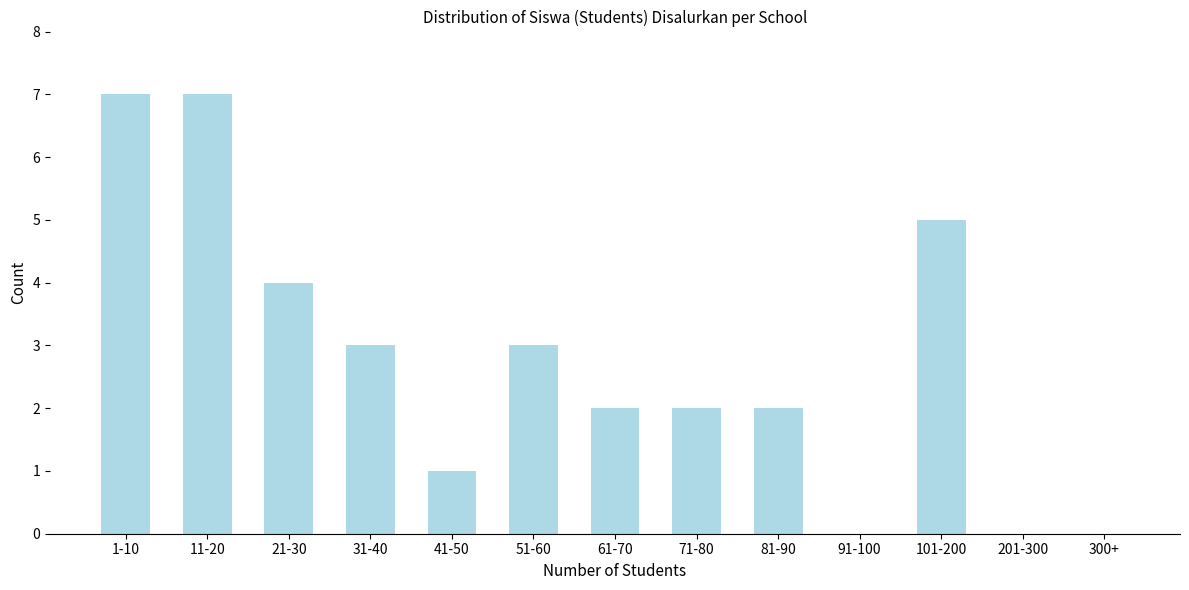

Reading right to left, what are all the values shown in this chart?

300+=0	201-300=0	101-200=5	91-100=0	81-90=2	71-80=2	61-70=2	51-60=3	41-50=1	31-40=3	21-30=4	11-20=7	1-10=7